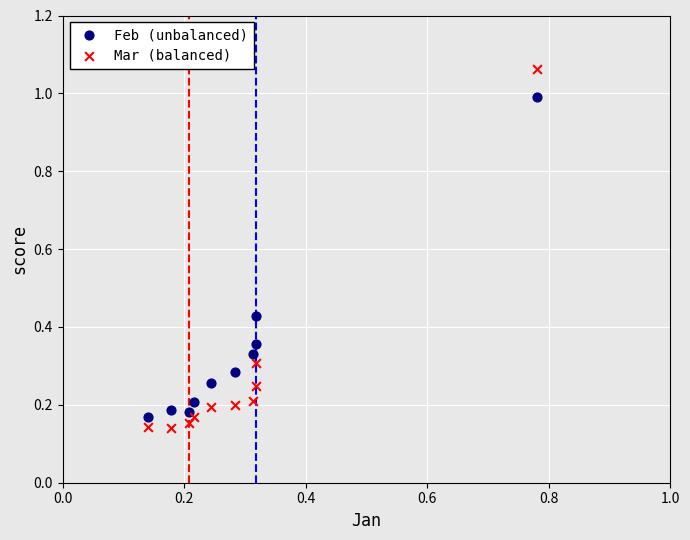

Which series has the widest spread of Y values?

Mar (balanced)